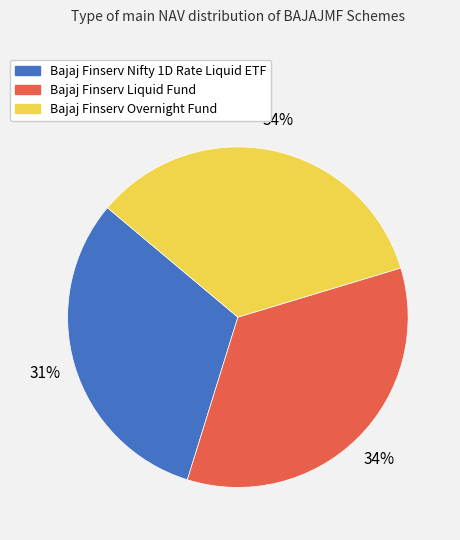

Combined, do Bajaj Finserv Nifty 1D Rate Liquid ETF and Bajaj Finserv Liquid Fund account for over 50%?

Yes